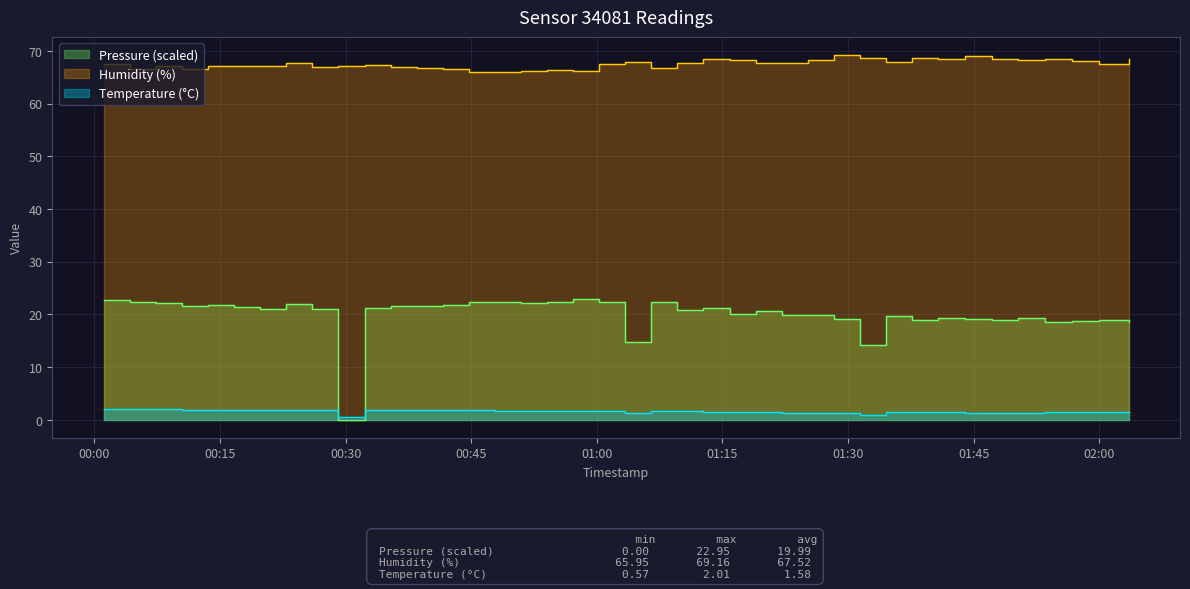

List the series in order of their peak value, highest first.

Humidity, Pressure, Temperature